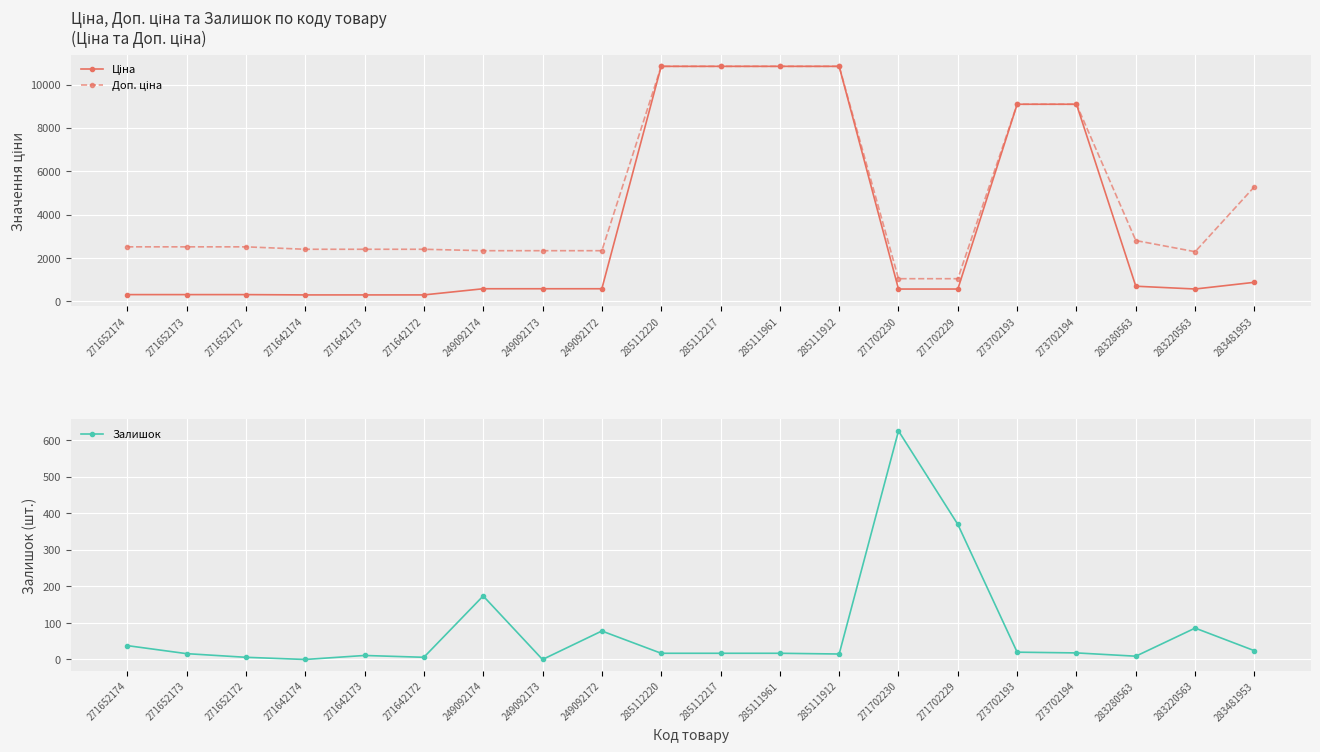

Between 285111912 and 271702230, which series saw the biggest shift?

Ціна